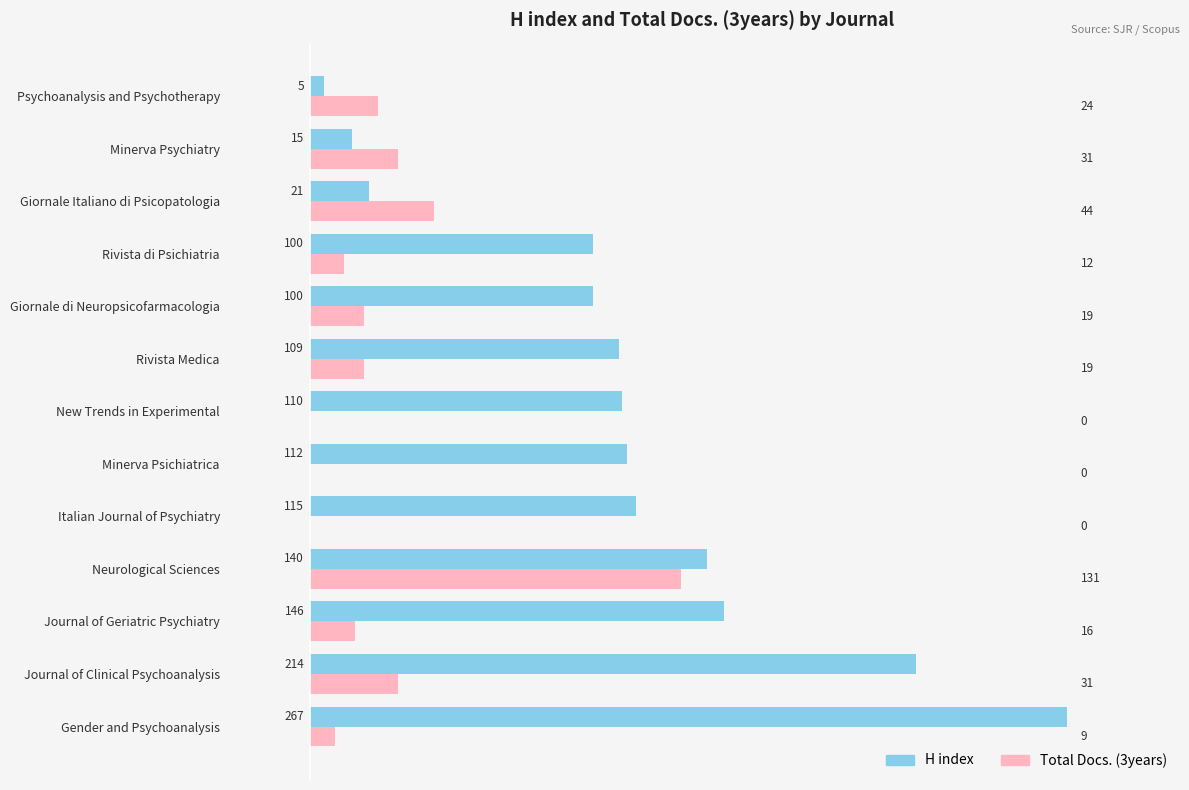

Which series changed the most between New Trends in Experimental and Psychoanalysis and Psychotherapy?

H index